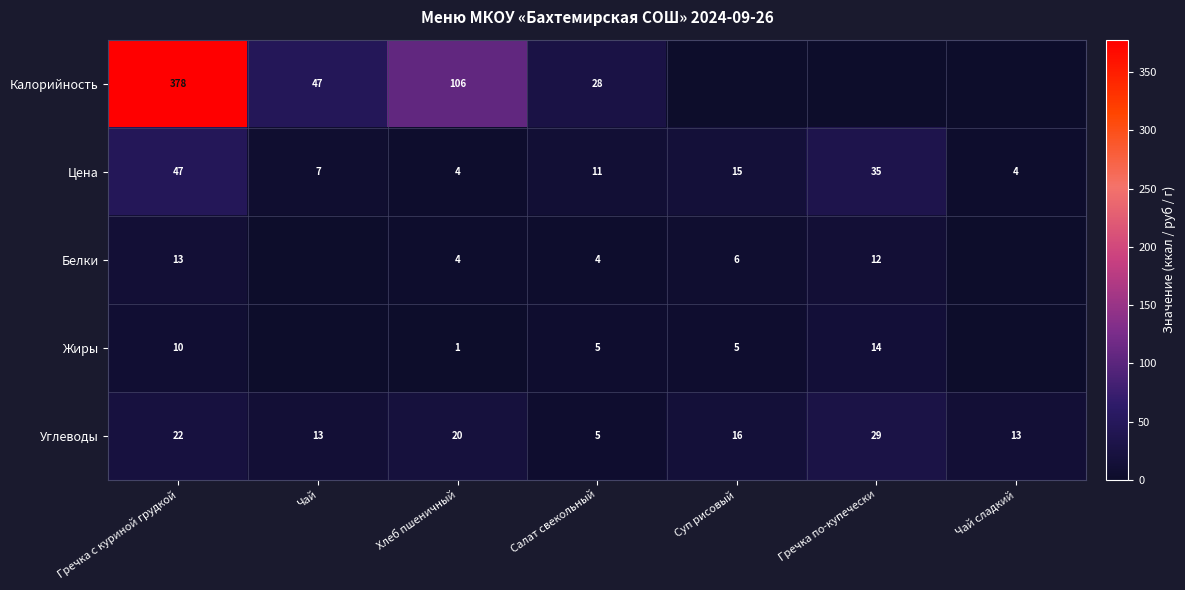

What is the difference between the Жиры values at Суп рисовый and Гречка по-купечески?

9